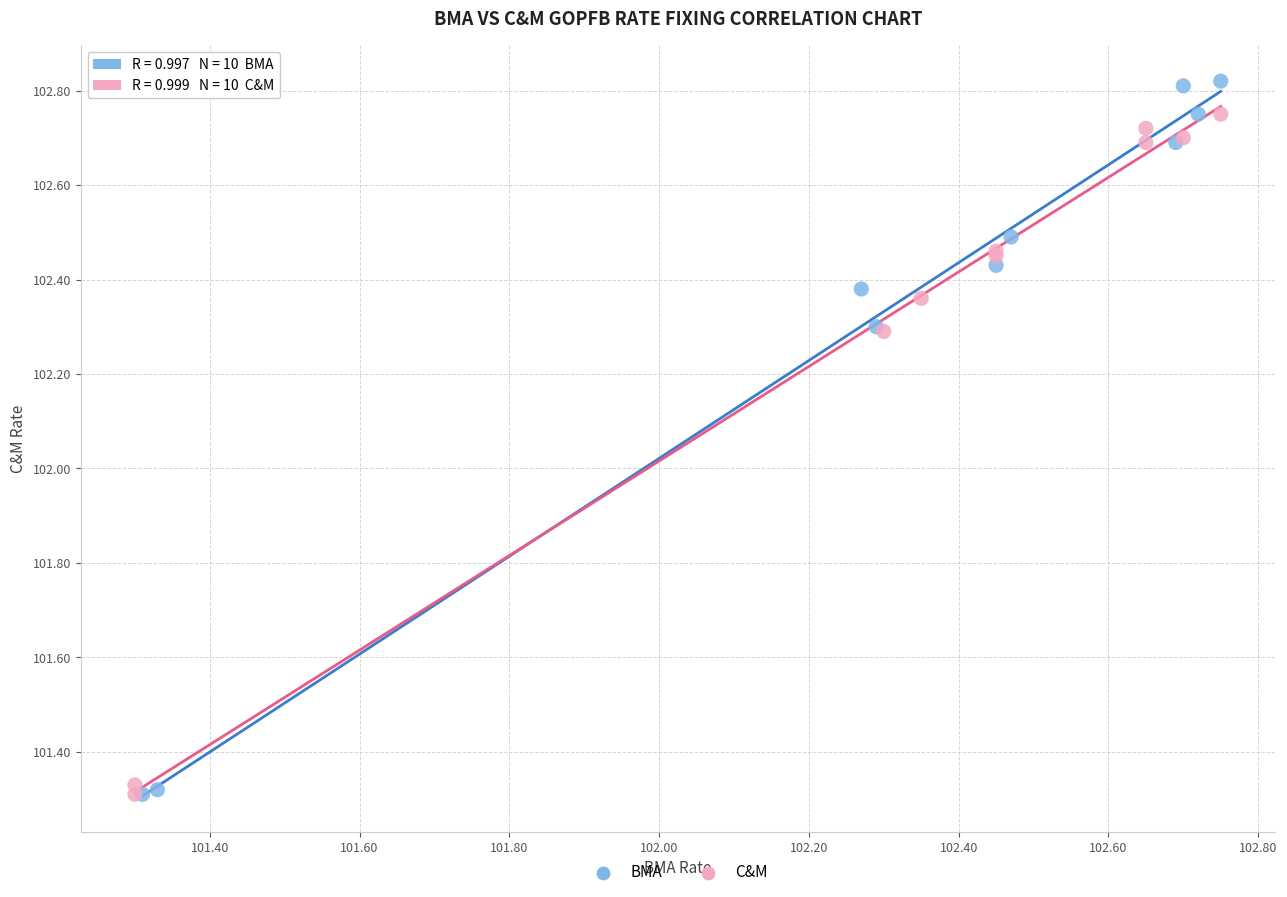

Which series contains the highest Y value?

BMA